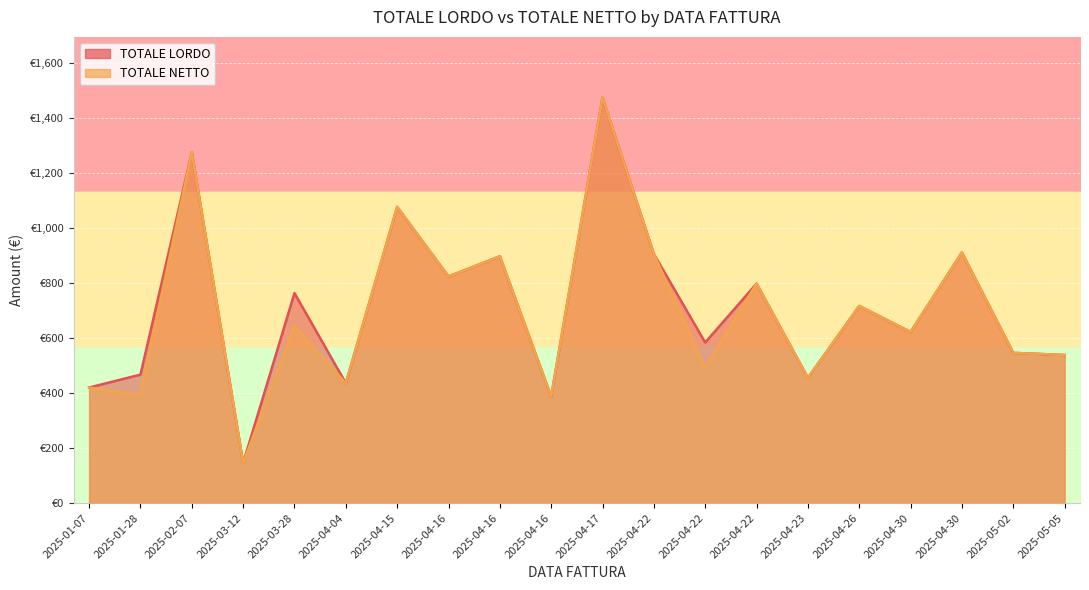

The TOTALE LORDO series shows 538.2 at 2025-05-05. True or false?

True